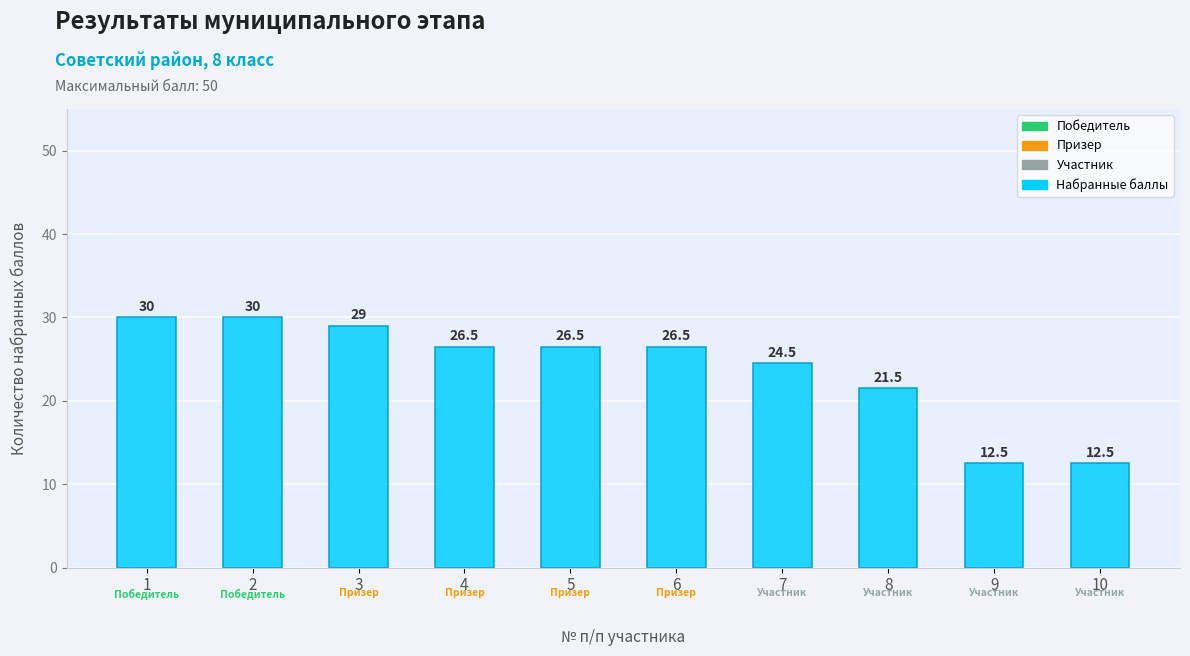

Are the bars horizontal?

No